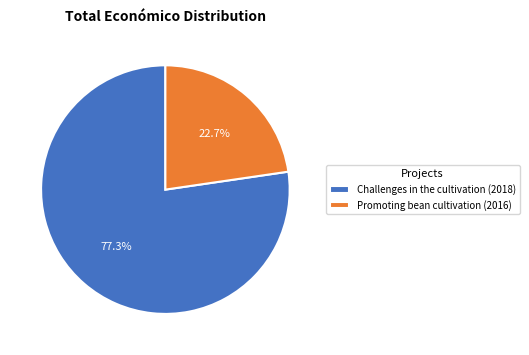

True or false: Promoting bean cultivation (2016) accounts for 16% of the total.

False